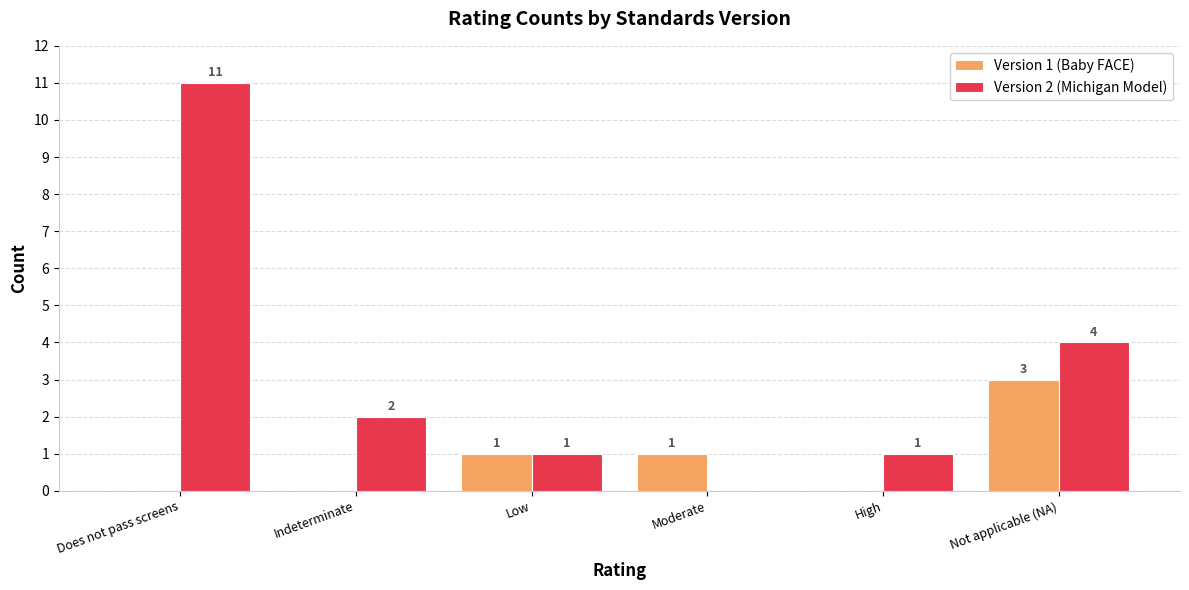

Is it true that Version 1 (Baby FACE) equals 1 at Low?

True